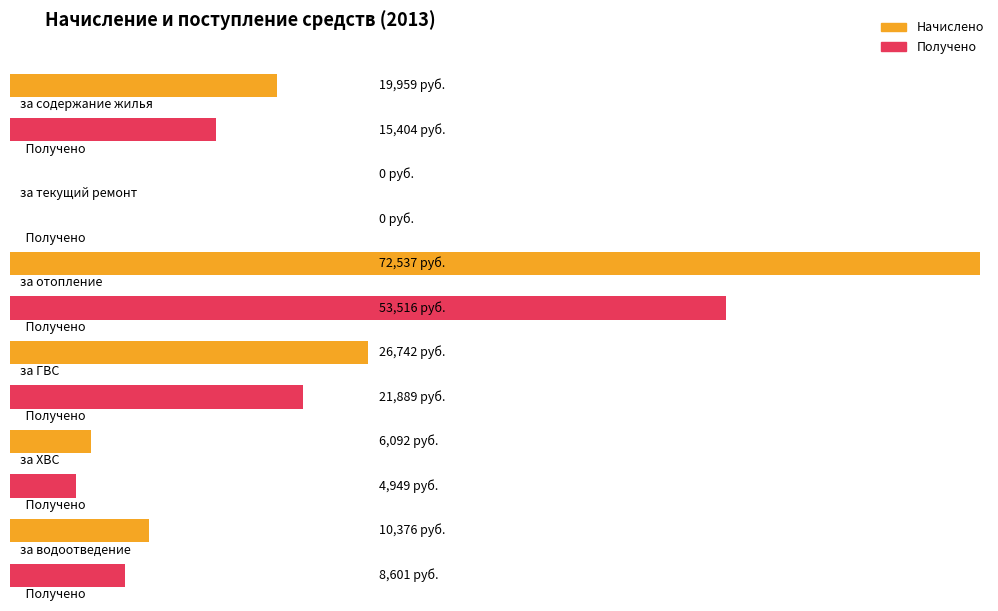

At which category is the sum across all series the highest?

за отопление